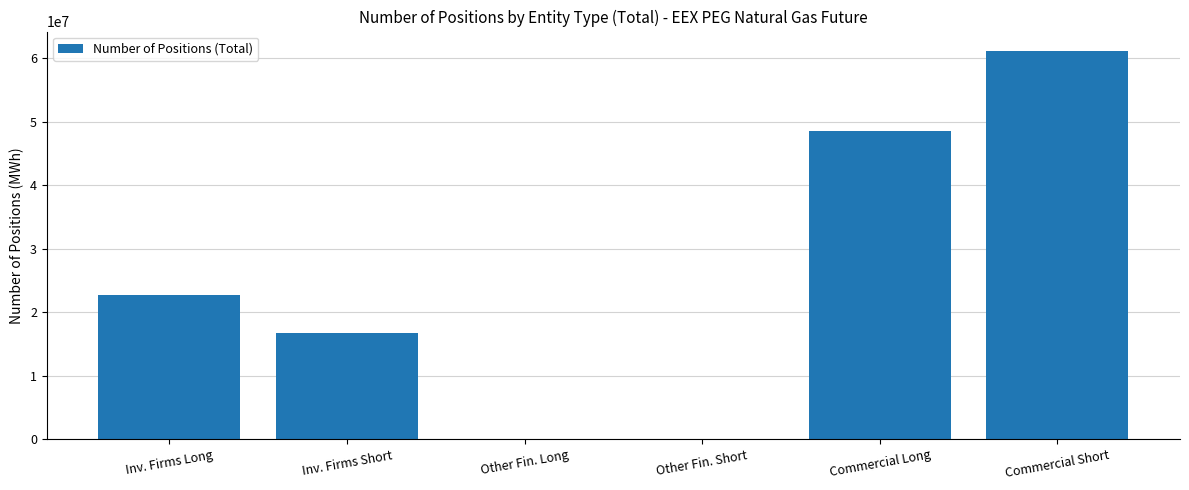

What is the sum of all values?

149074931